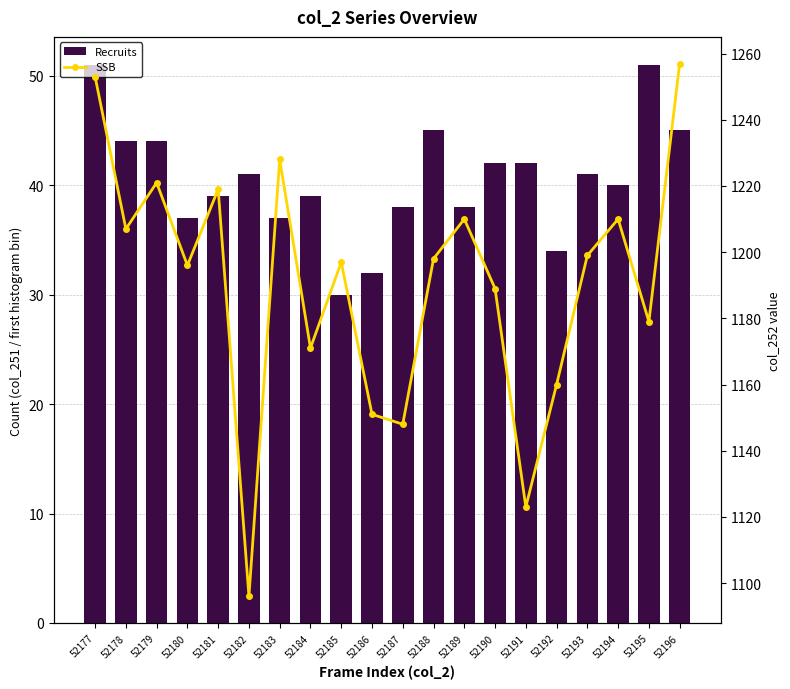

Reading left to right, extract all data points from this chart.

Recruits: 51	44	44	37	39	41	37	39	30	32	38	45	38	42	42	34	41	40	51	45
SSB: 1253	1207	1221	1196	1219	1096	1228	1171	1197	1151	1148	1198	1210	1189	1123	1160	1199	1210	1179	1257